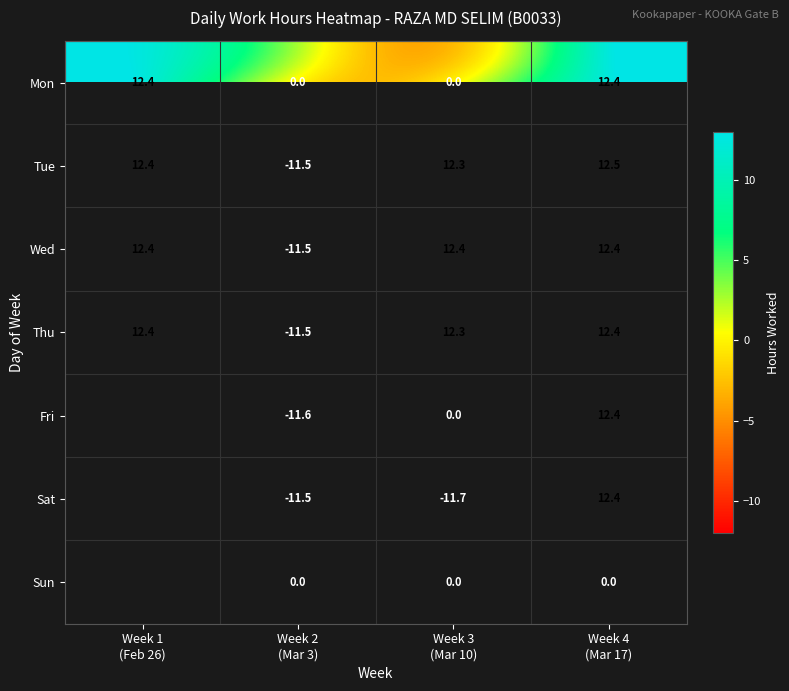

List the labels in order of Sun value, smallest first.

Week 1 (Feb 26), Week 2 (Mar 3), Week 3 (Mar 10), Week 4 (Mar 17)